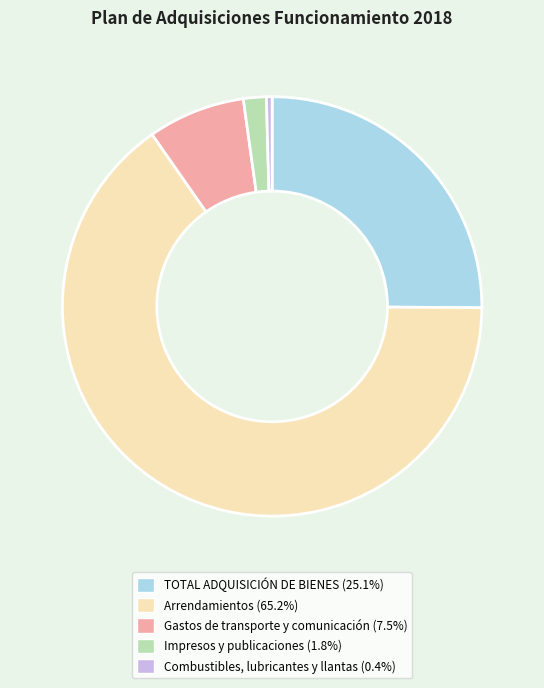

Do Arrendamientos and TOTAL ADQUISICIÓN DE BIENES together represent more than half of the pie?

Yes